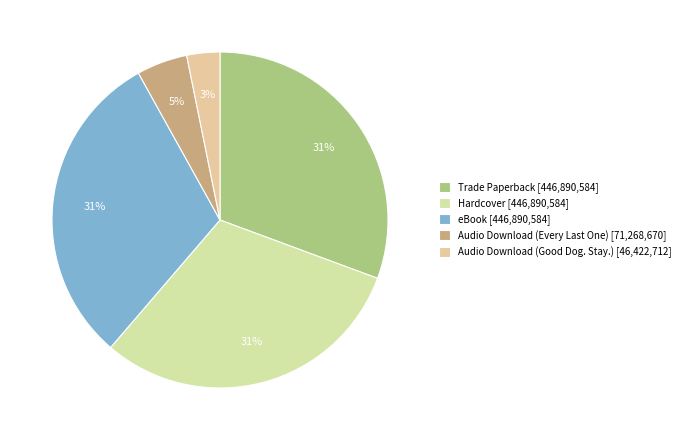

Does Trade Paperback represent more than half of the total?

No